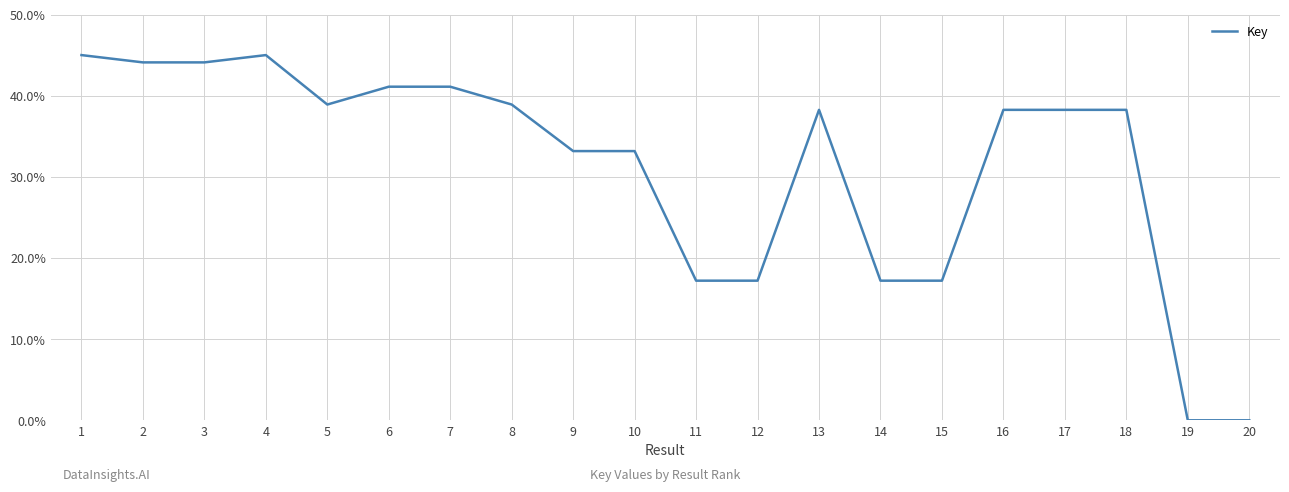

The chart shows a value of 56.5 at 17. True or false?

False